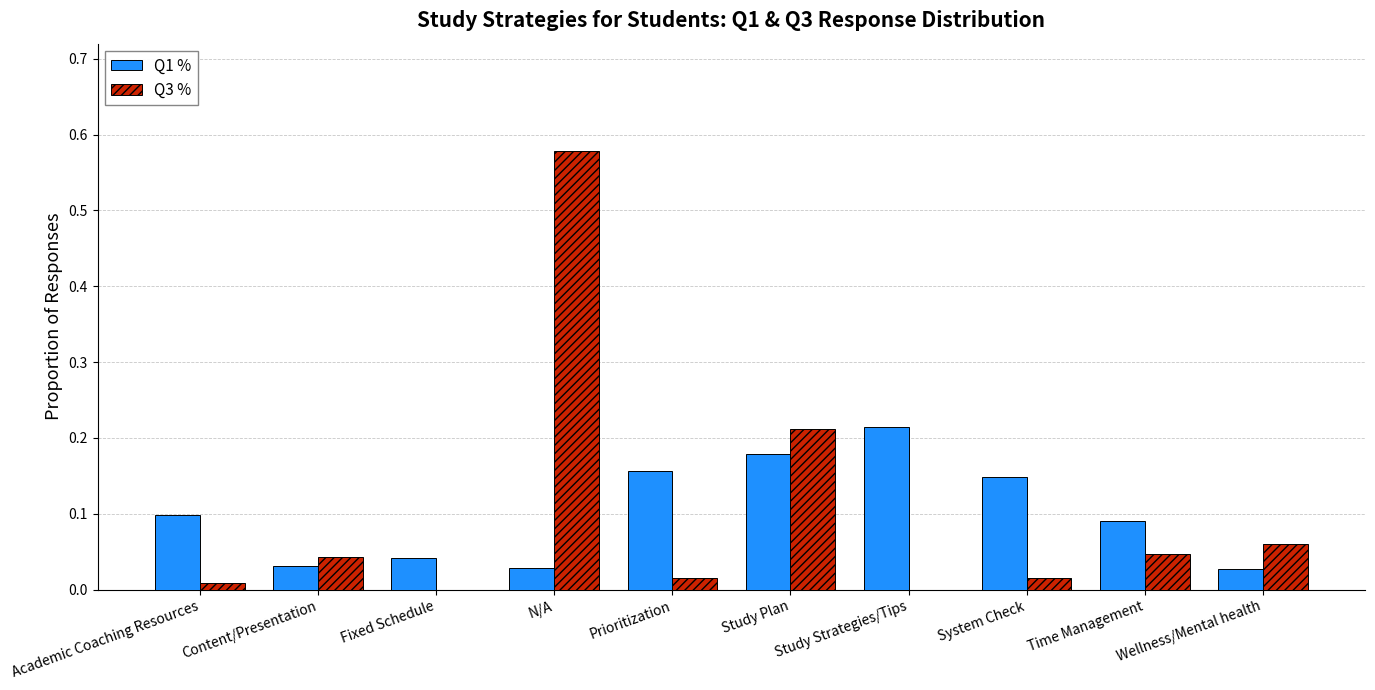

What is the total value across all series at Study Plan?

0.4